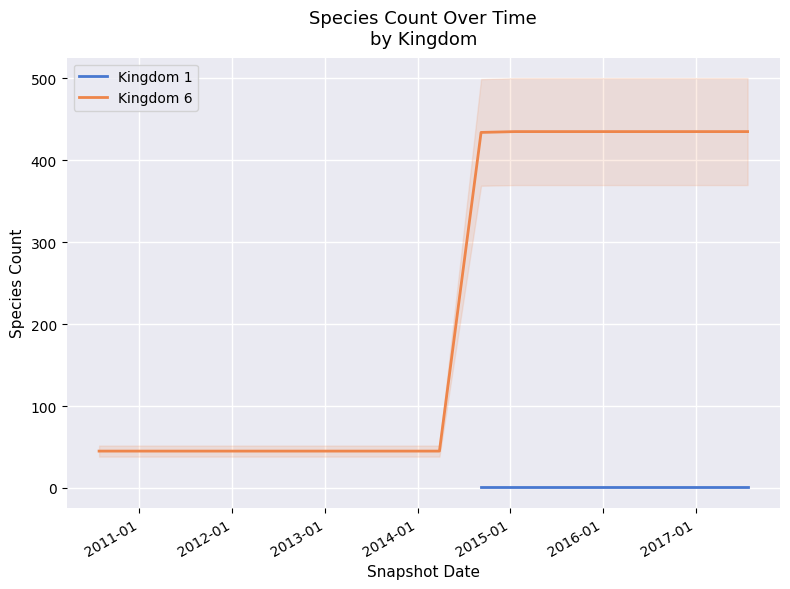

Between 2013-05-21 and 2016-01-04, which is larger?

2013-05-21